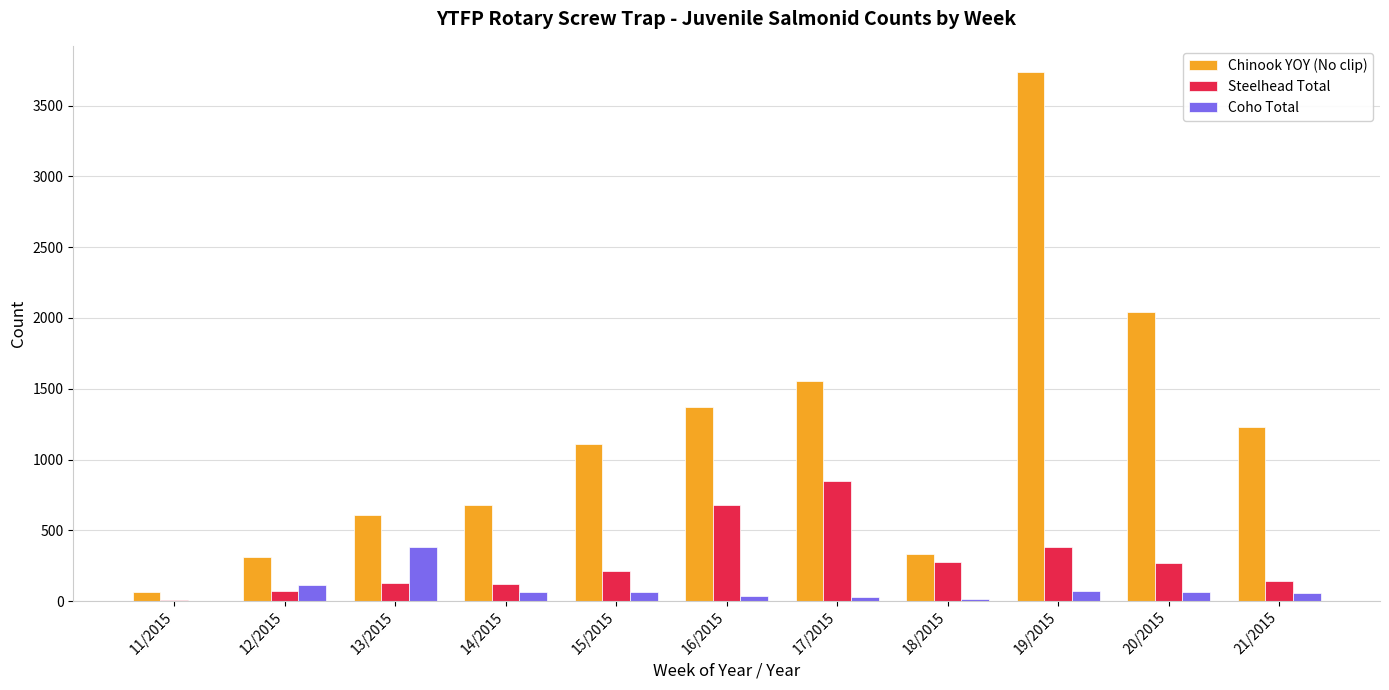

What is the maximum value for Steelhead Total?

851